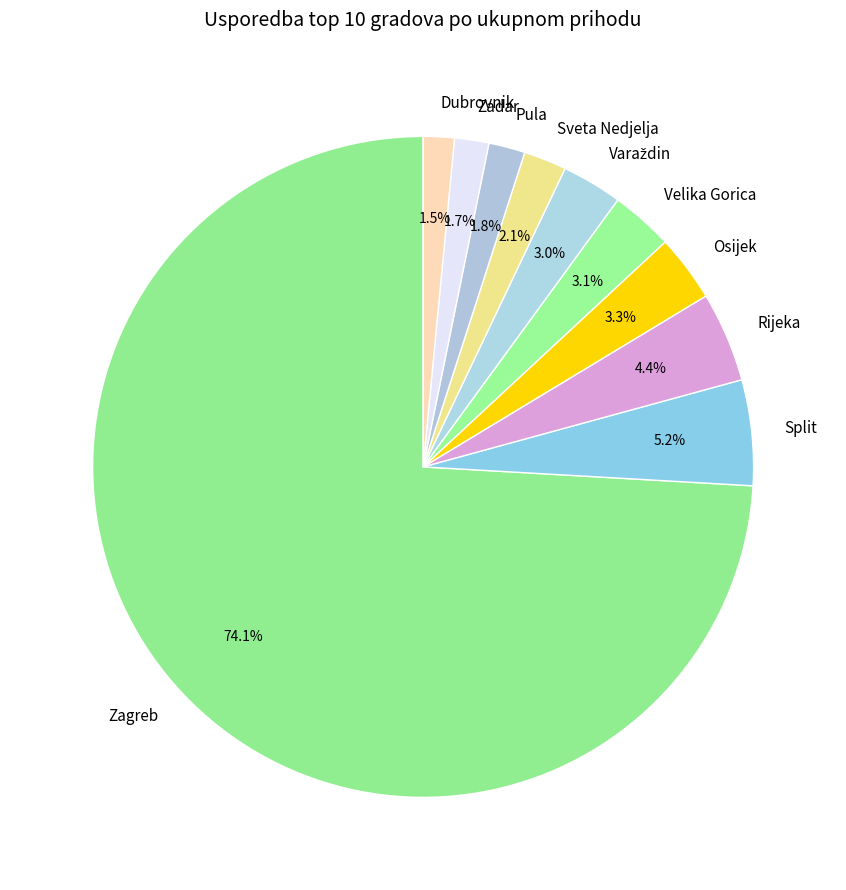

Is Osijek the majority of the pie?

No